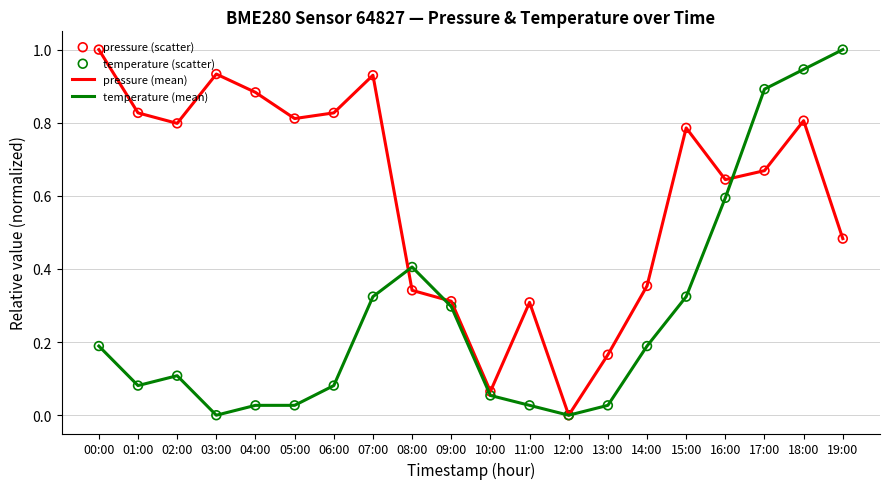

Which series changed the most between 01:00 and 17:00?

temperature (mean)